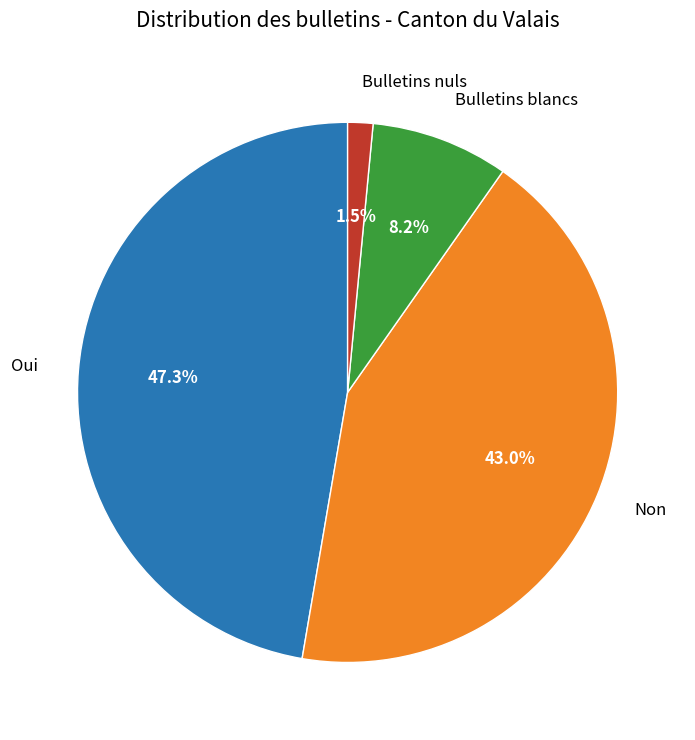

Does any single category account for the majority?

No